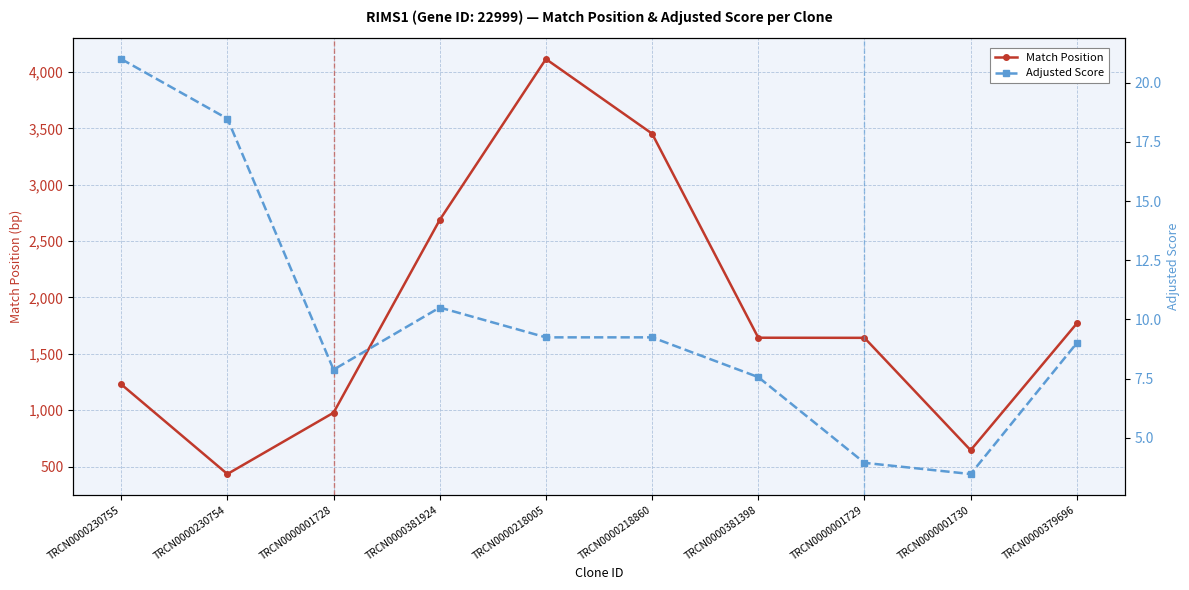

True or false: Match Position and Adjusted Score cross at least once.

False